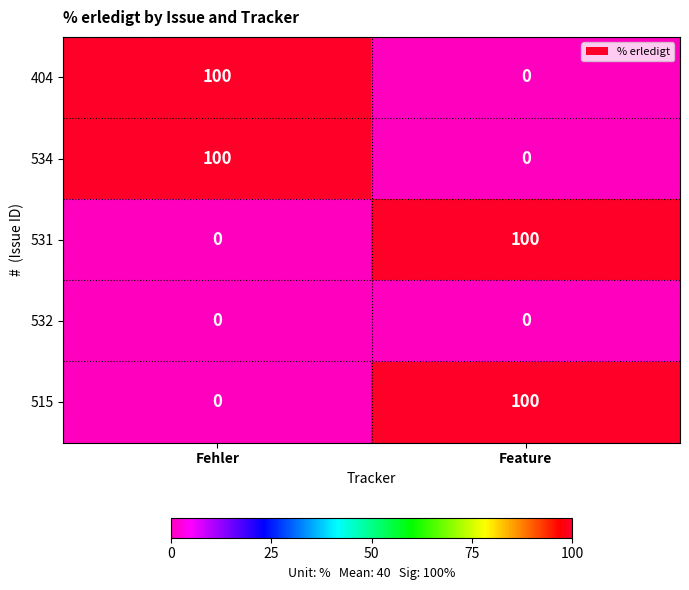

What is the sum of all 515 values?

100